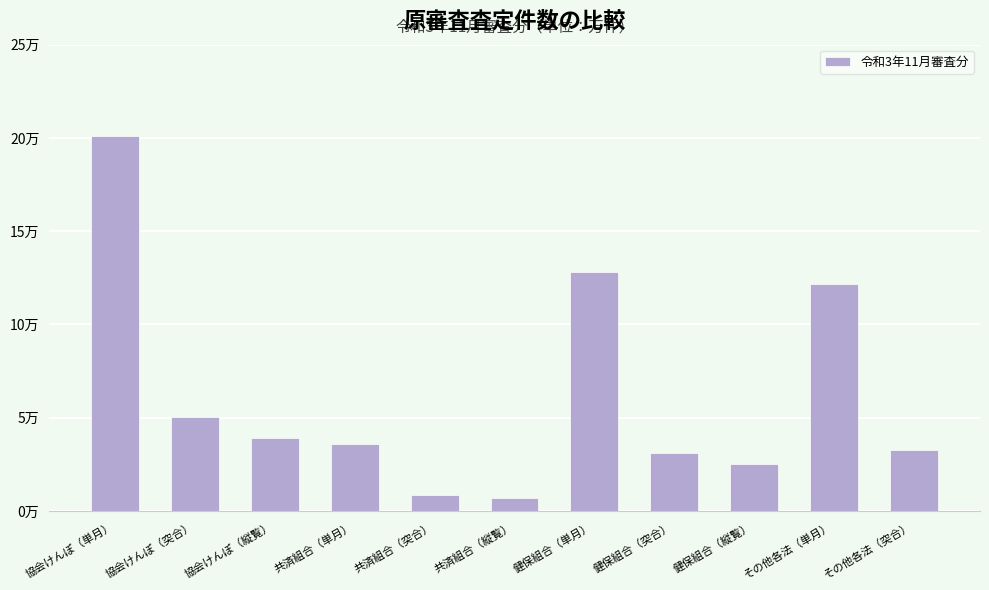

List the labels in order of value, smallest first.

共済組合（縦覧）, 共済組合（突合）, 健保組合（縦覧）, 健保組合（突合）, その他各法（突合）, 共済組合（単月）, 協会けんぽ（縦覧）, 協会けんぽ（突合）, その他各法（単月）, 健保組合（単月）, 協会けんぽ（単月）